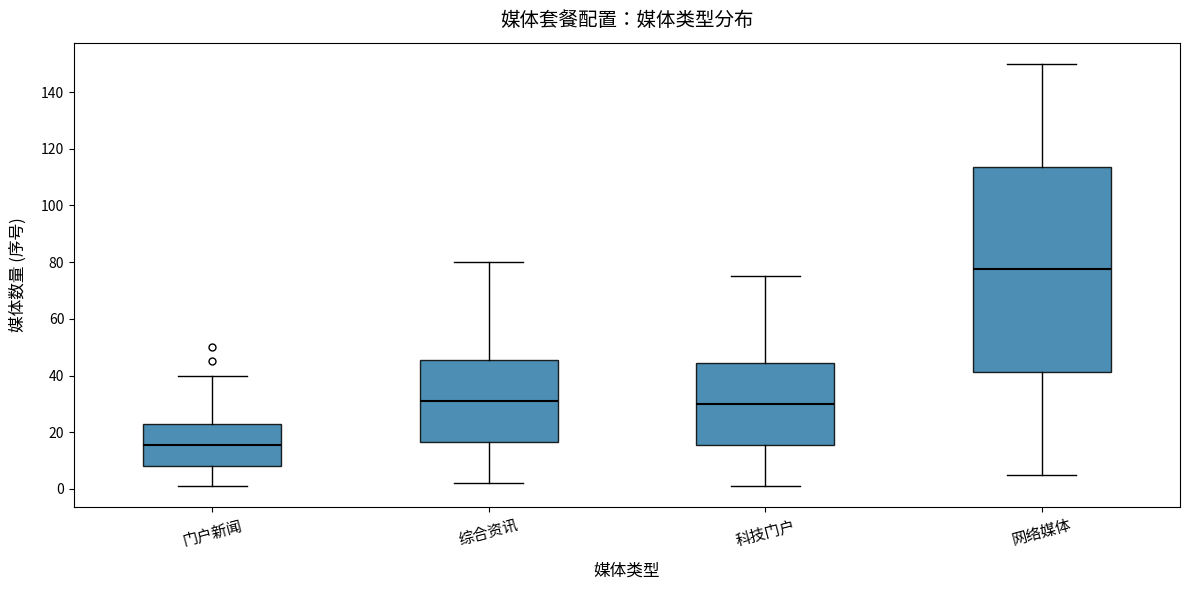

Reading left to right, read every box against the y-axis: the position of its median line, the range the box covers, and the ends of its whiskers. The values are not printed on the chart, so give them approximately, as read against the axis.

门户新闻: median 16, box 8 to 22, whiskers 2 to 40
综合资讯: median 32, box 16 to 46, whiskers 2 to 80
科技门户: median 30, box 16 to 44, whiskers 2 to 76
网络媒体: median 78, box 42 to 114, whiskers 6 to 150